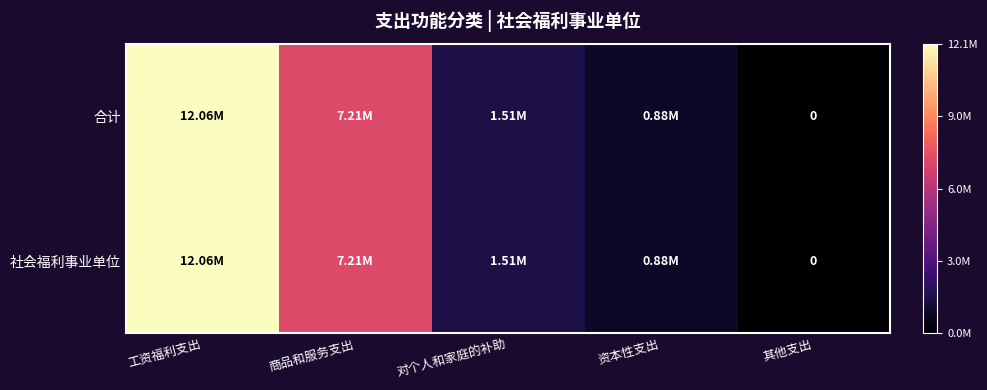

Which series changed the most between 商品和服务支出 and 其他支出?

合计